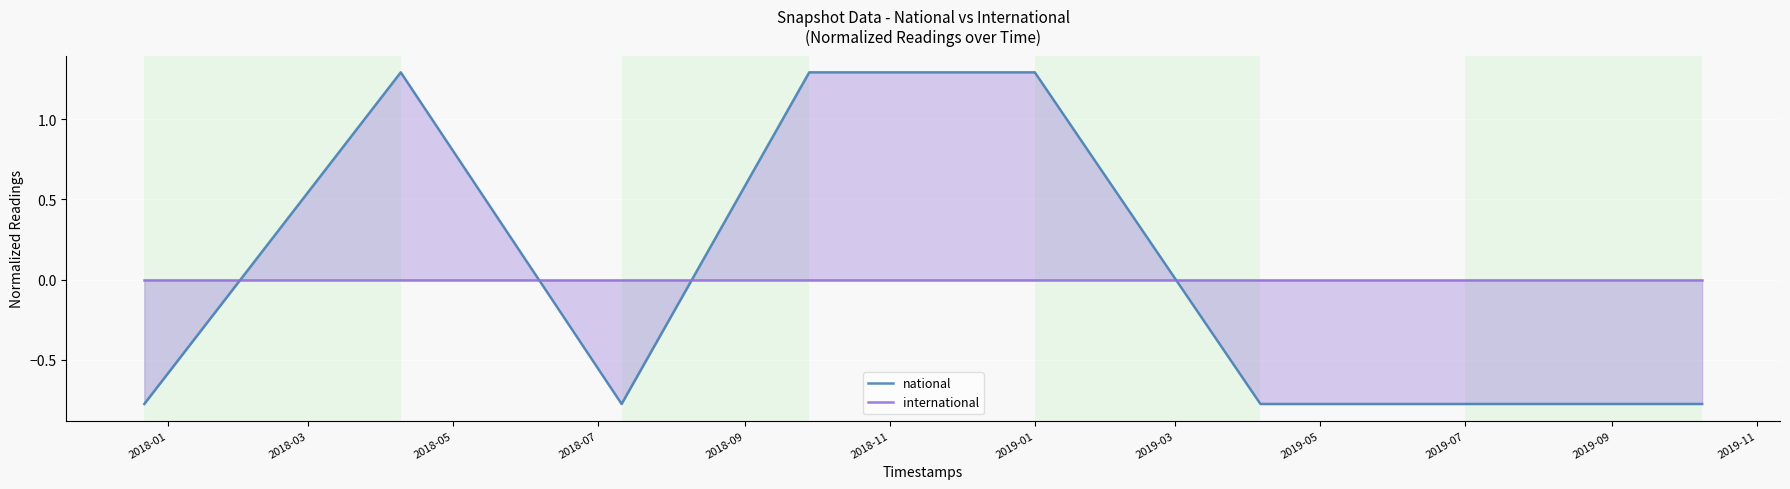

How many data points in national are less than 0?

5